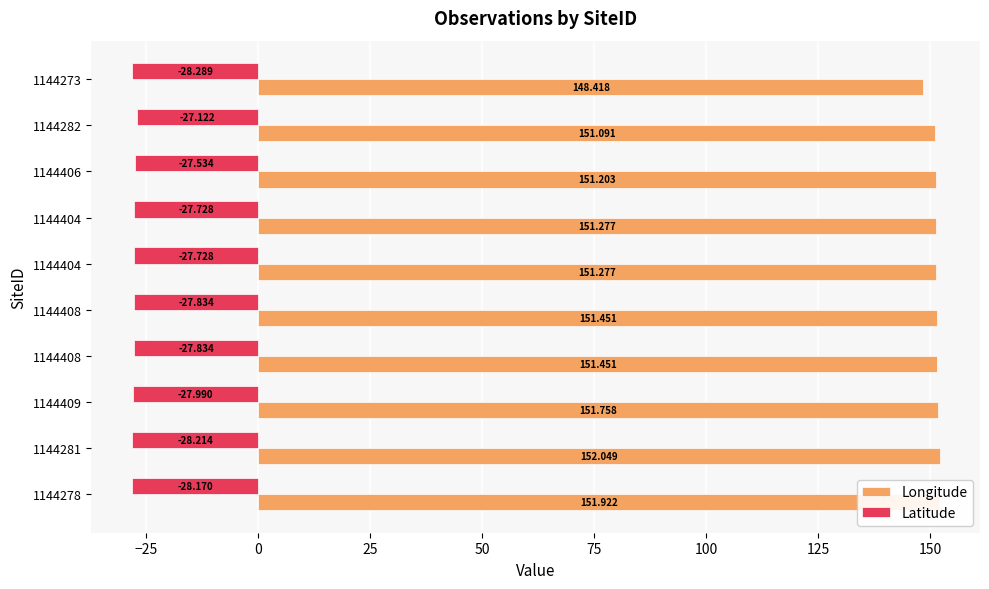

At how many categories does at least one series exceed 4?

10